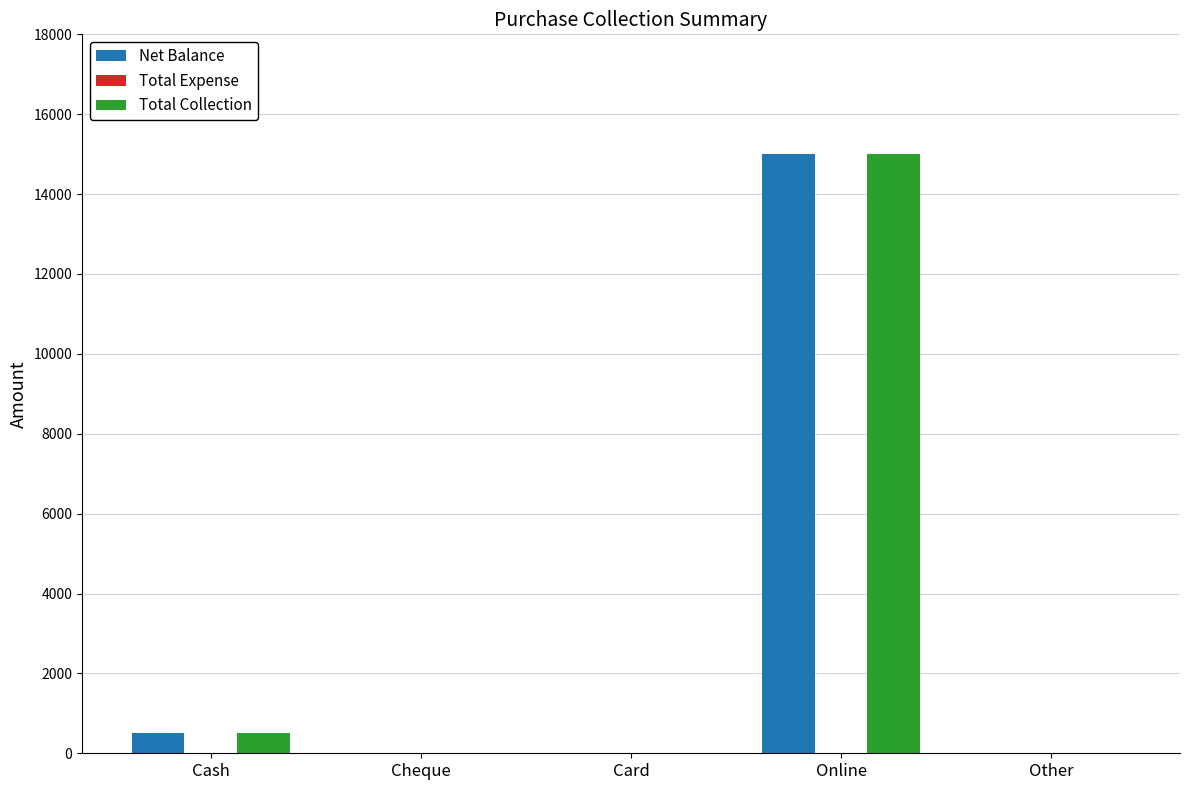

Reading left to right, what are all the values shown in this chart?

Net Balance: Cash=500	Cheque=0	Card=0	Online=15000	Other=0
Total Collection: Cash=500	Cheque=0	Card=0	Online=15000	Other=0